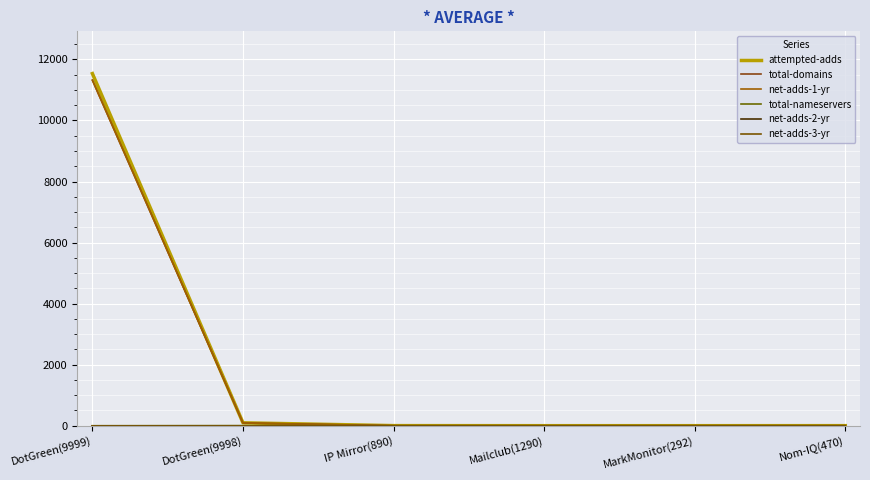

Which series changed the most between DotGreen(9999) and MarkMonitor(292)?

attempted-adds